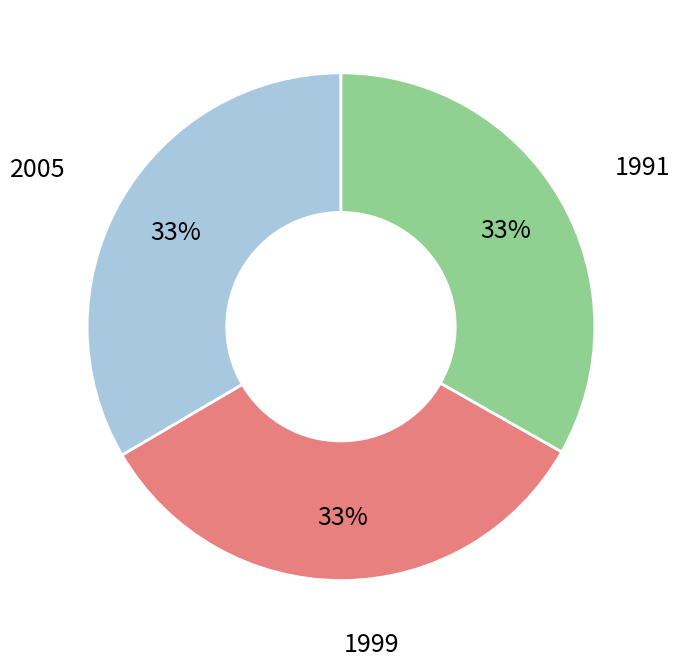

What is the ratio of the value at 2005 to the value at 1991?

1.0